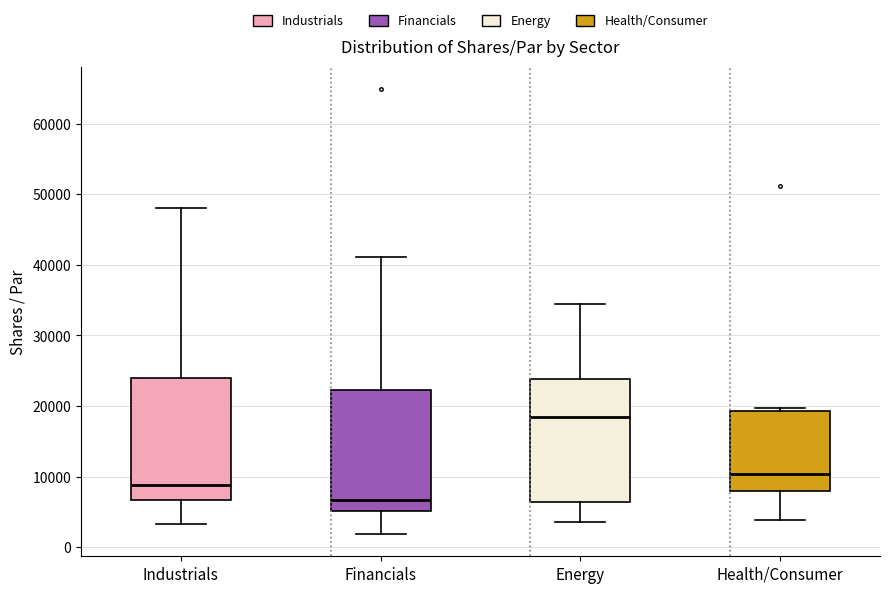

Where does the median line of the box for Health/Consumer sit on the y-axis? The values are not printed on the chart, so give them approximately, as read against the axis.

10000